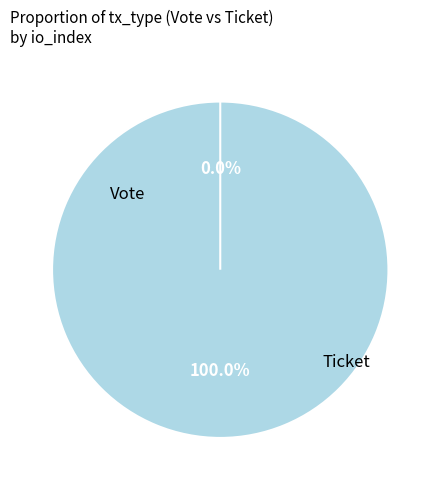

Combined, do Vote and Ticket account for over 50%?

Yes